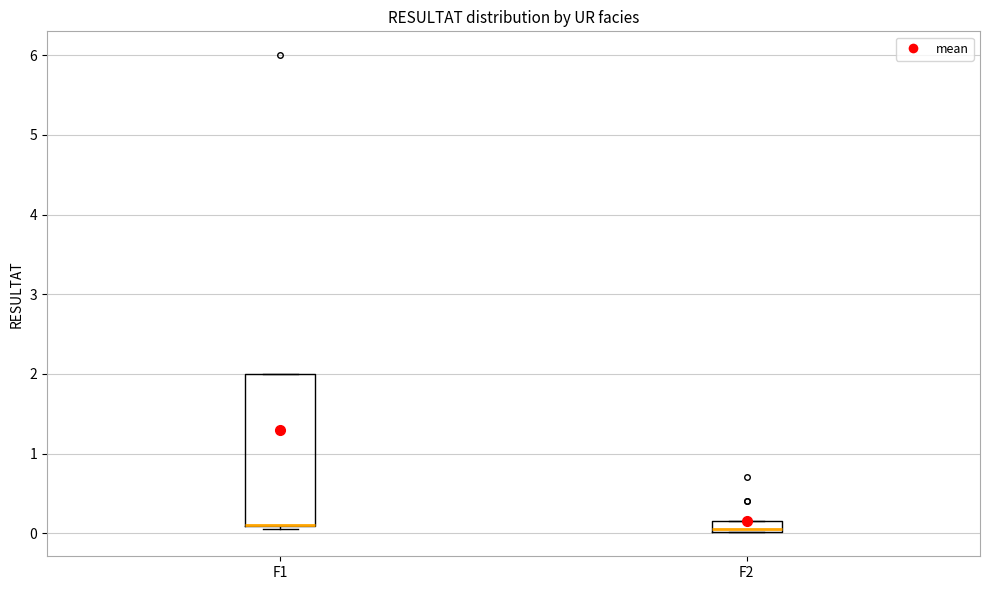

Where is the lower edge of the box for F1 on the y-axis? The values are not printed on the chart, so give them approximately, as read against the axis.

0.1